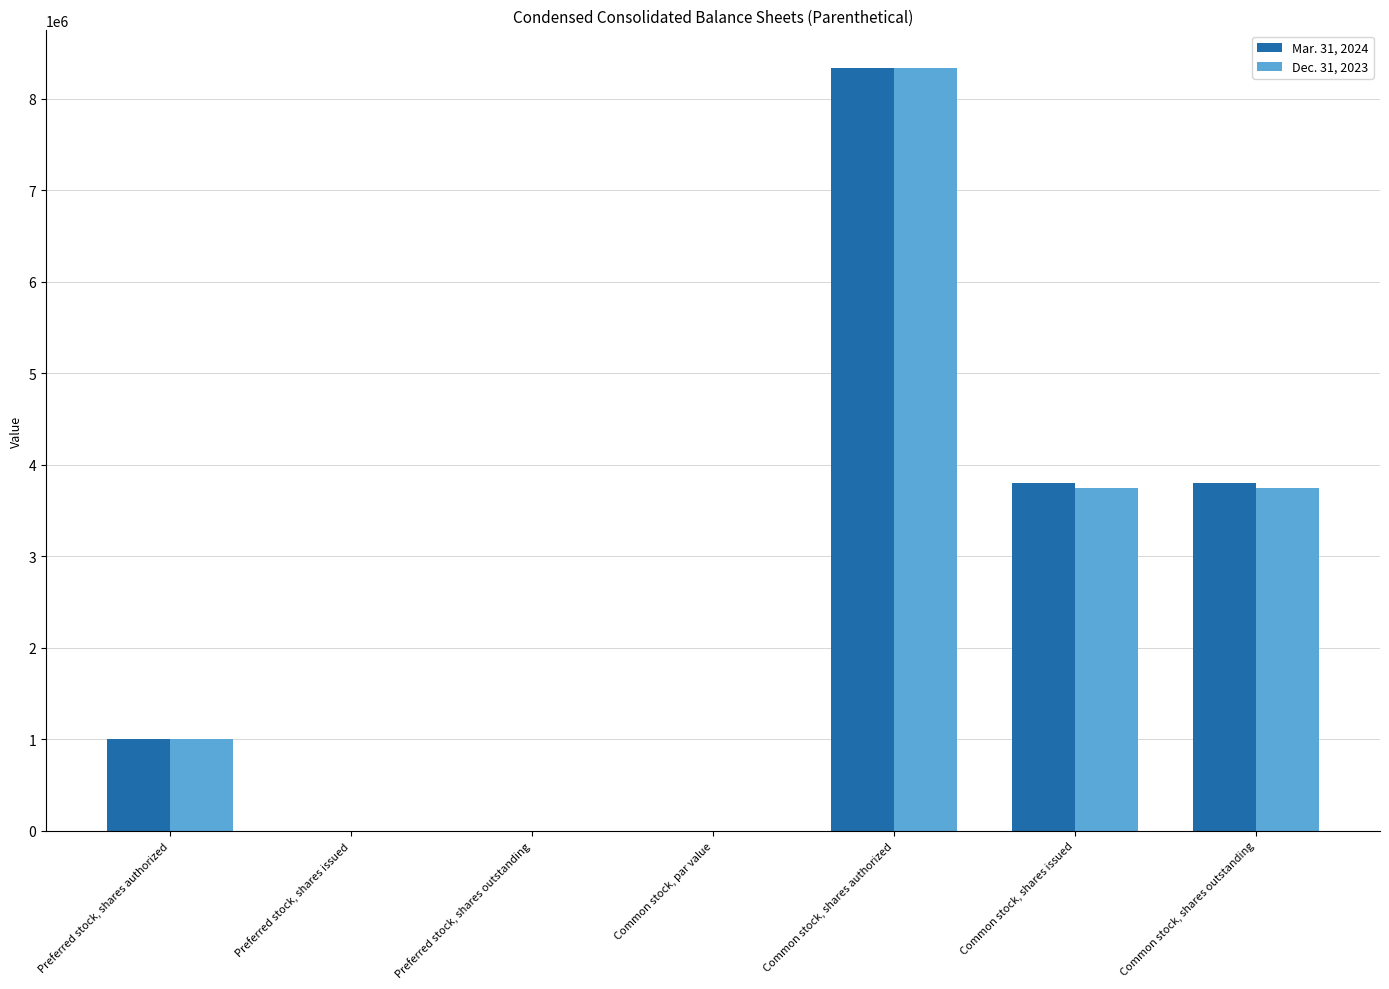

Are the bars horizontal?

No